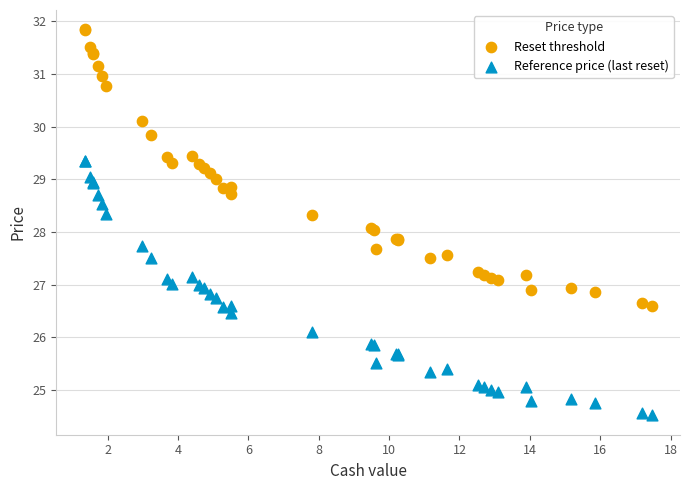

Which series reaches the maximum Y coordinate?

Reset threshold